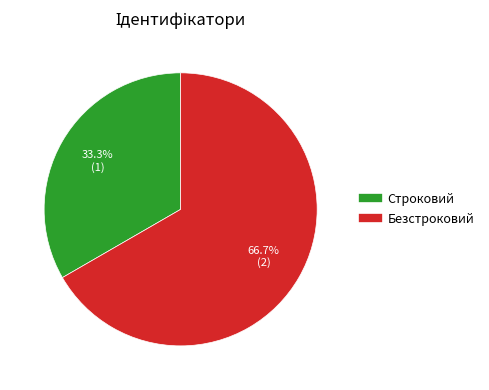

To the nearest percent, what percentage of the pie is Строковий?

33%